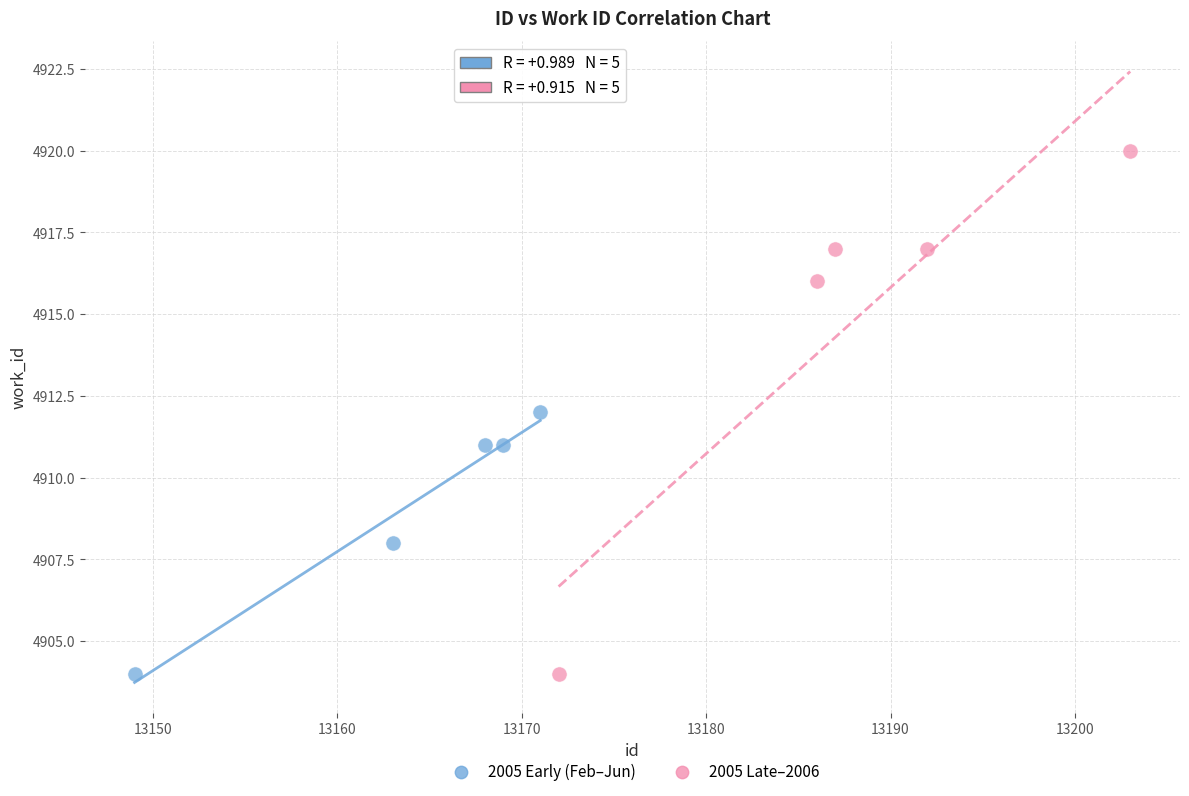

Which series has the largest Y range (max minus min)?

2005 Late–2006